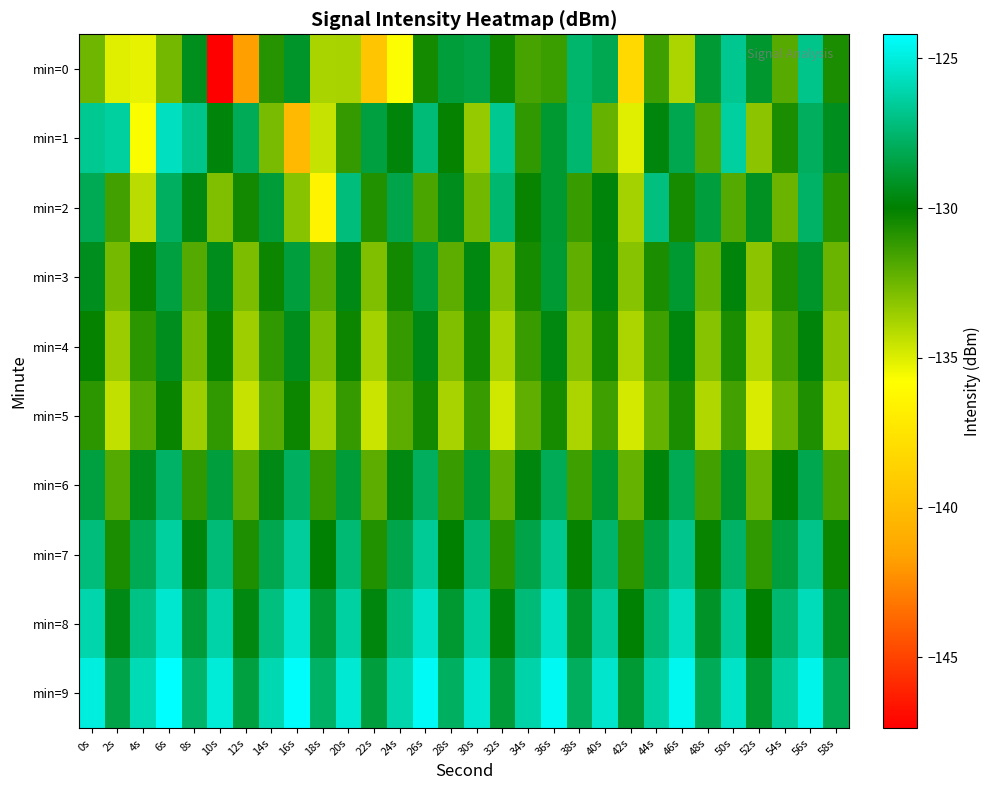

Between 12s and 18s, which series saw the biggest shift?

min=0